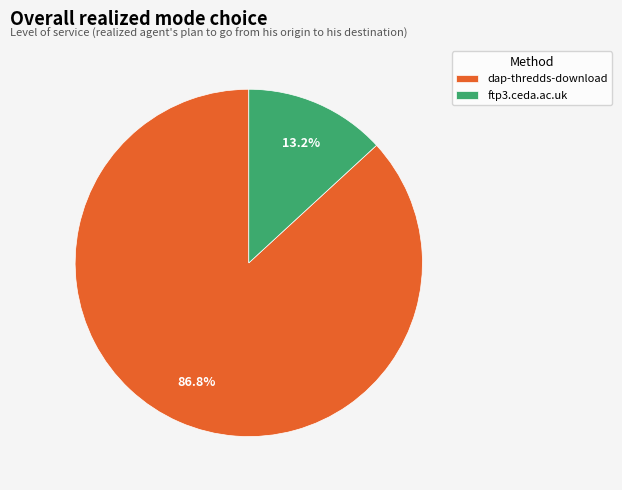

What is the total percentage of dap-thredds-download and ftp3.ceda.ac.uk?

100.0%